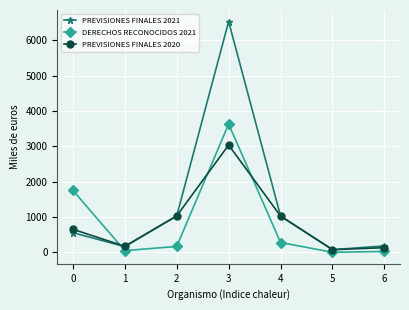

What is the difference between the maximum and minimum values in the PREVISIONES FINALES 2021 series?

6448